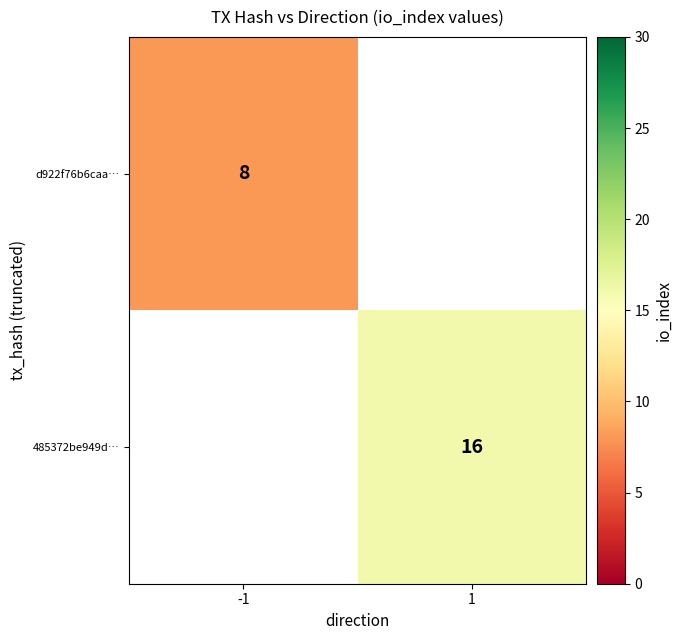

The d922f76b6caa… series shows 8 at -1. True or false?

True